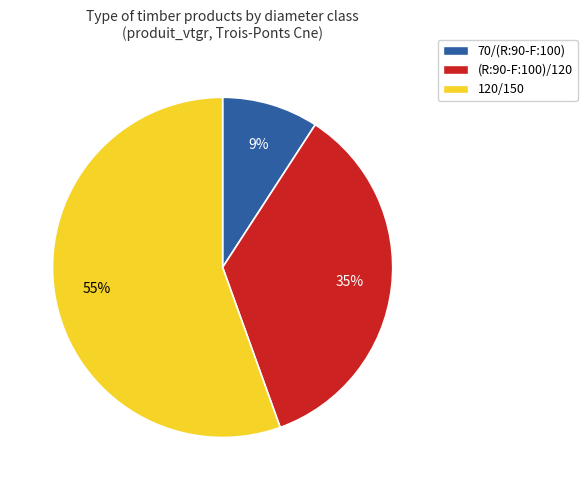

Rank the categories by value from highest to lowest.

120/150, (R:90-F:100)/120, 70/(R:90-F:100)